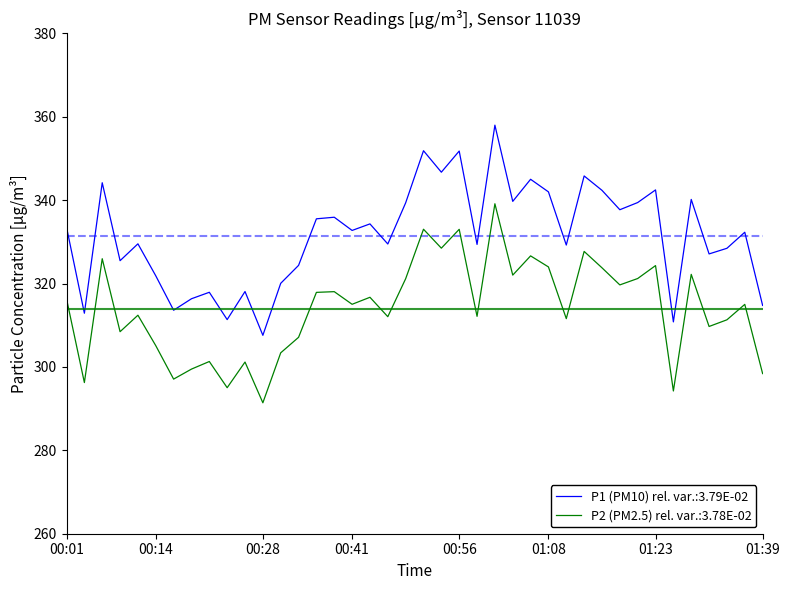

What is the difference between the maximum and minimum values in the P2 (PM2.5) rel. var.:3.78E-02 series?

47.7